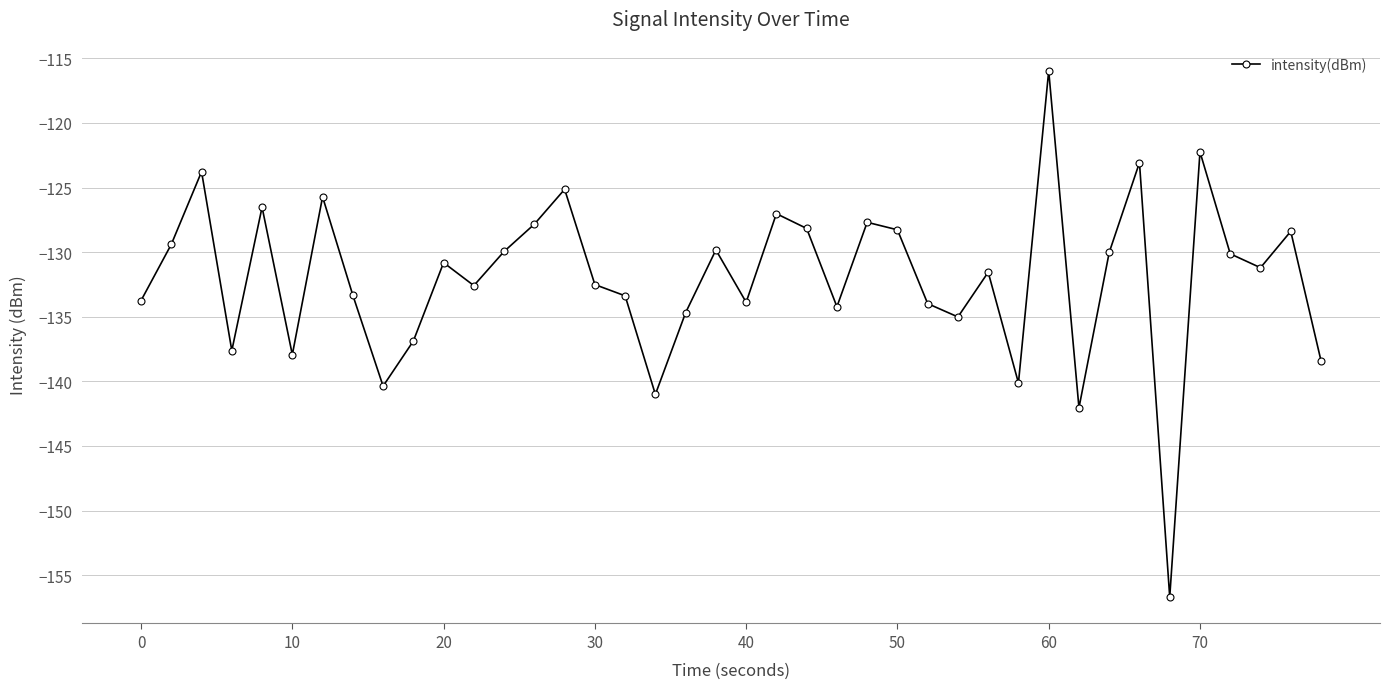

What is the smallest value displayed?

-156.7